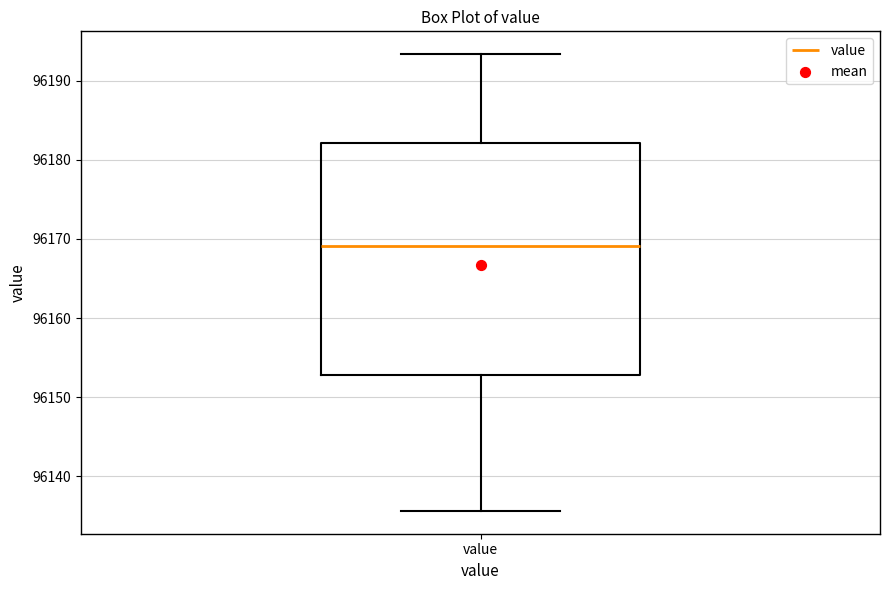

Where does the upper whisker of the box for value end on the y-axis? The values are not printed on the chart, so give them approximately, as read against the axis.

96193